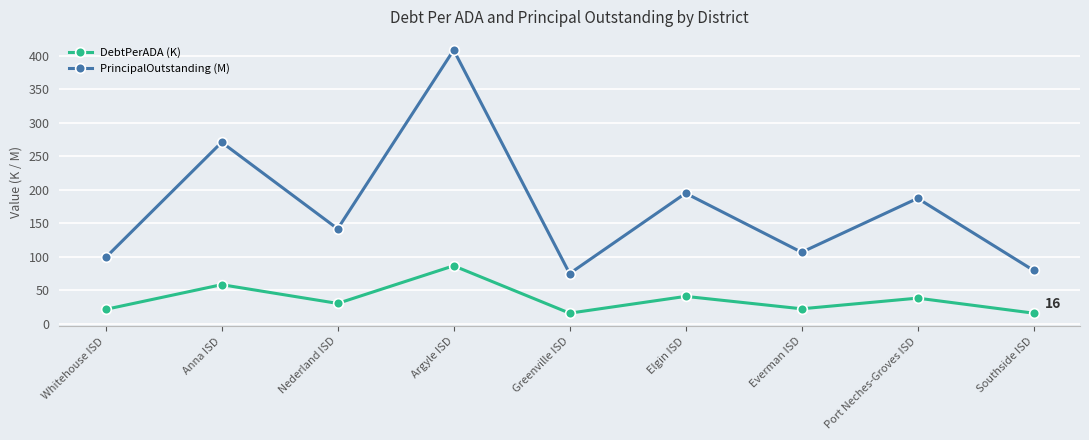

What is the greatest value displayed?

408.7